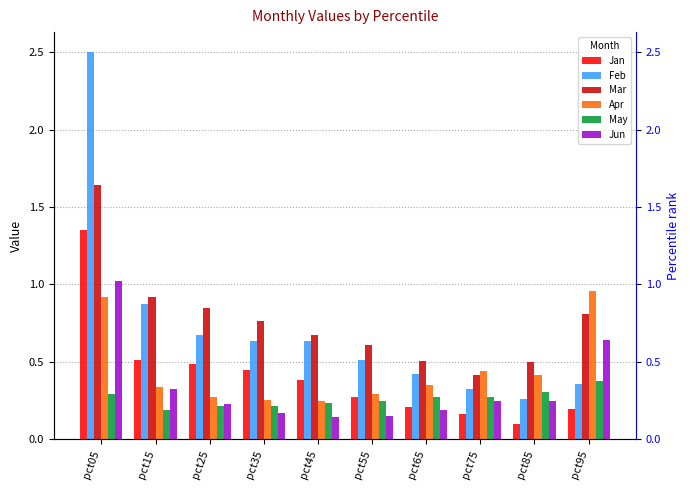

What are all the series names shown in the legend?

Jan, Feb, Mar, Apr, May, Jun